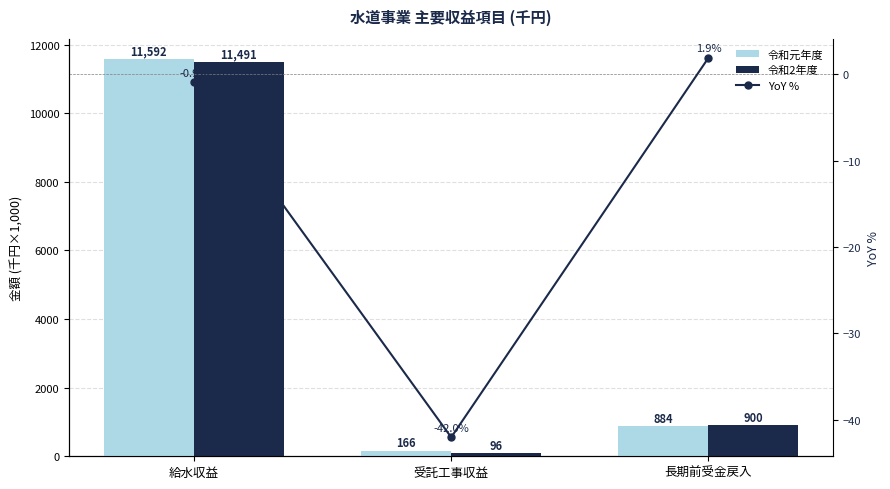

At which label is 令和元年度 closest to 5878?

長期前受金戻入